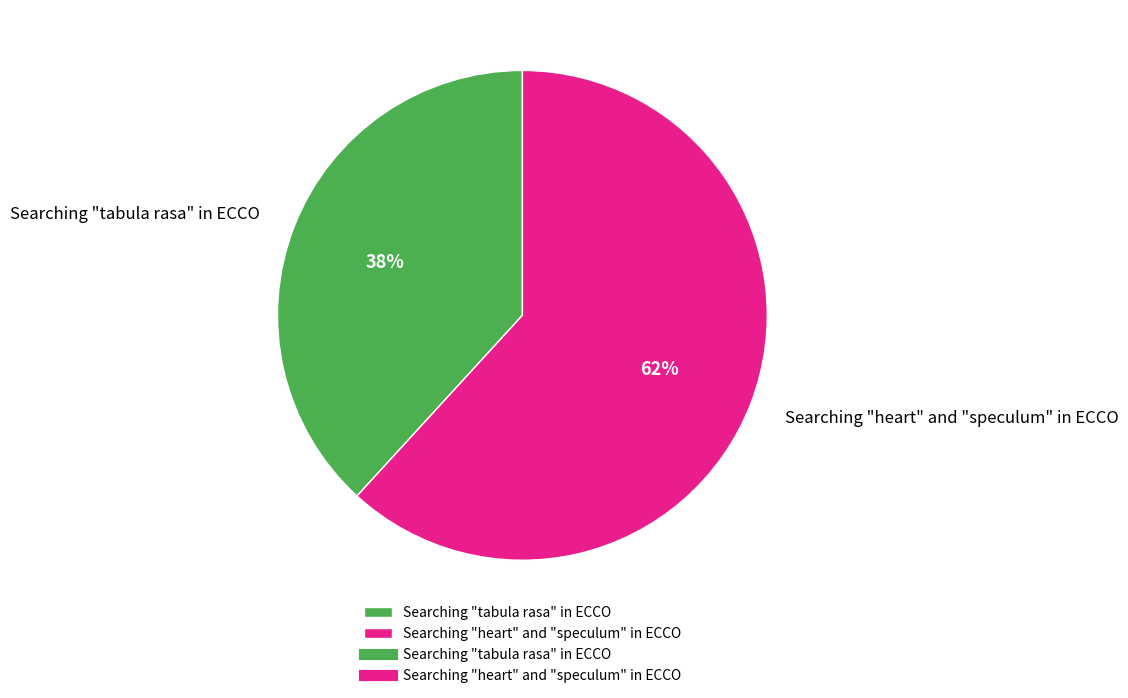

Count the number of slices in the pie.

2